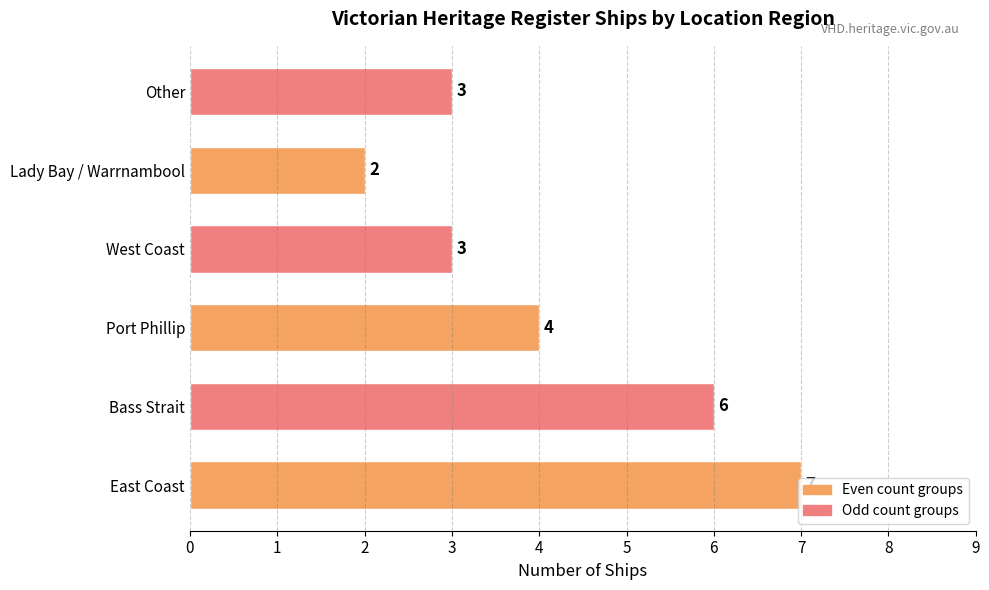

Which category has the highest value across all series?

East Coast